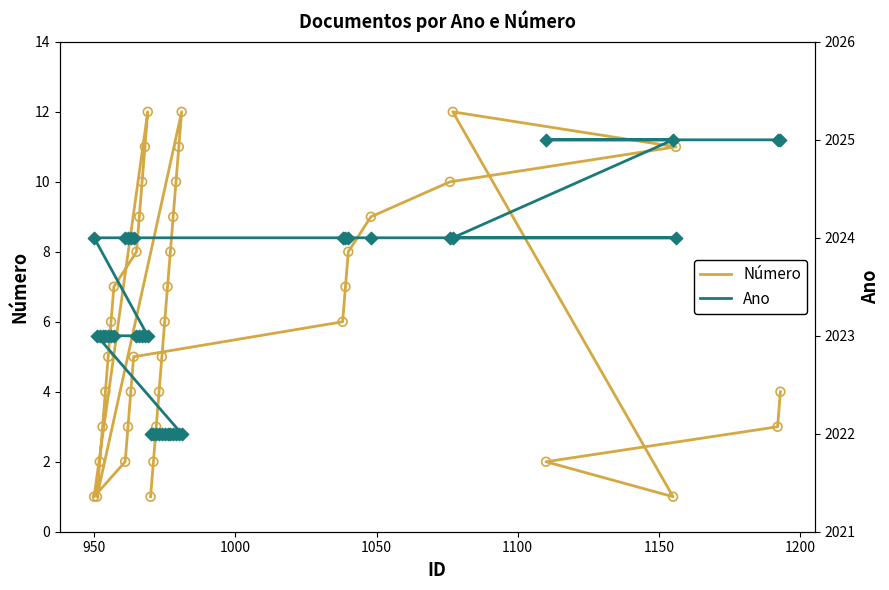

Which series has the largest Y range (max minus min)?

Número